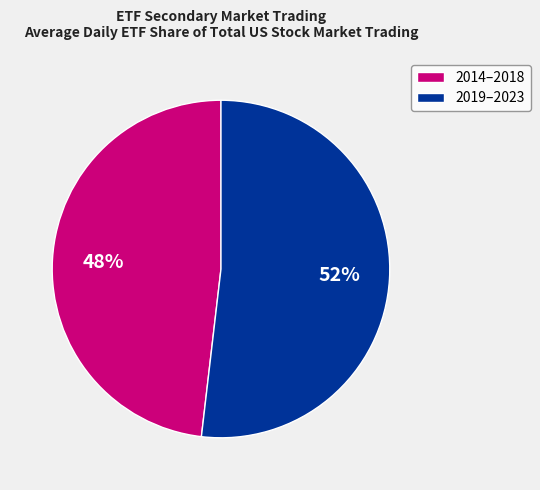

Is it true that 2014–2018 is 48% of the pie?

True